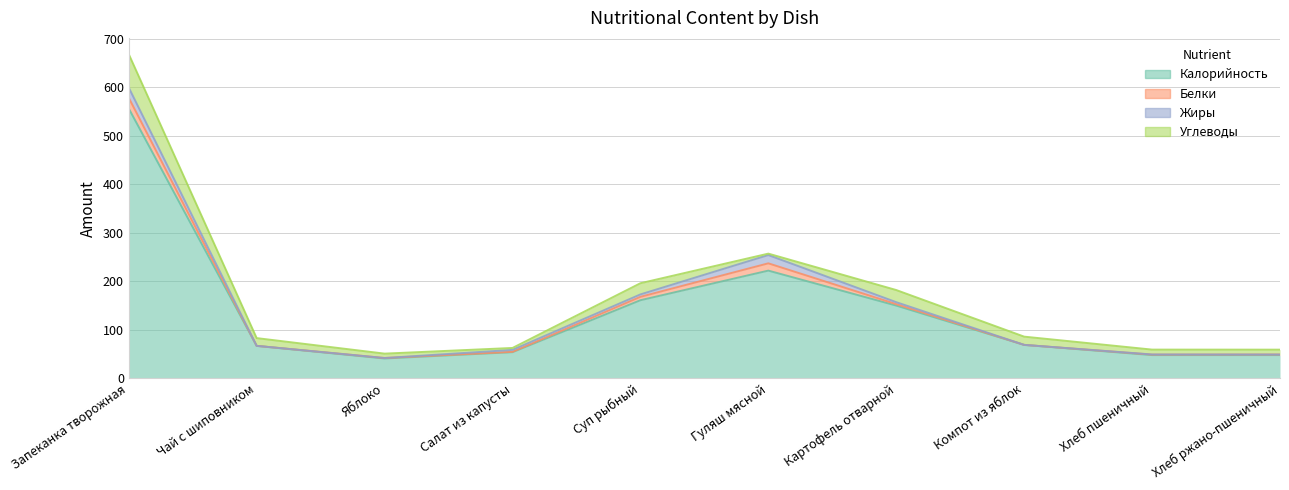

The value of Жиры at Запеканка творожная is 21.0. True or false?

True